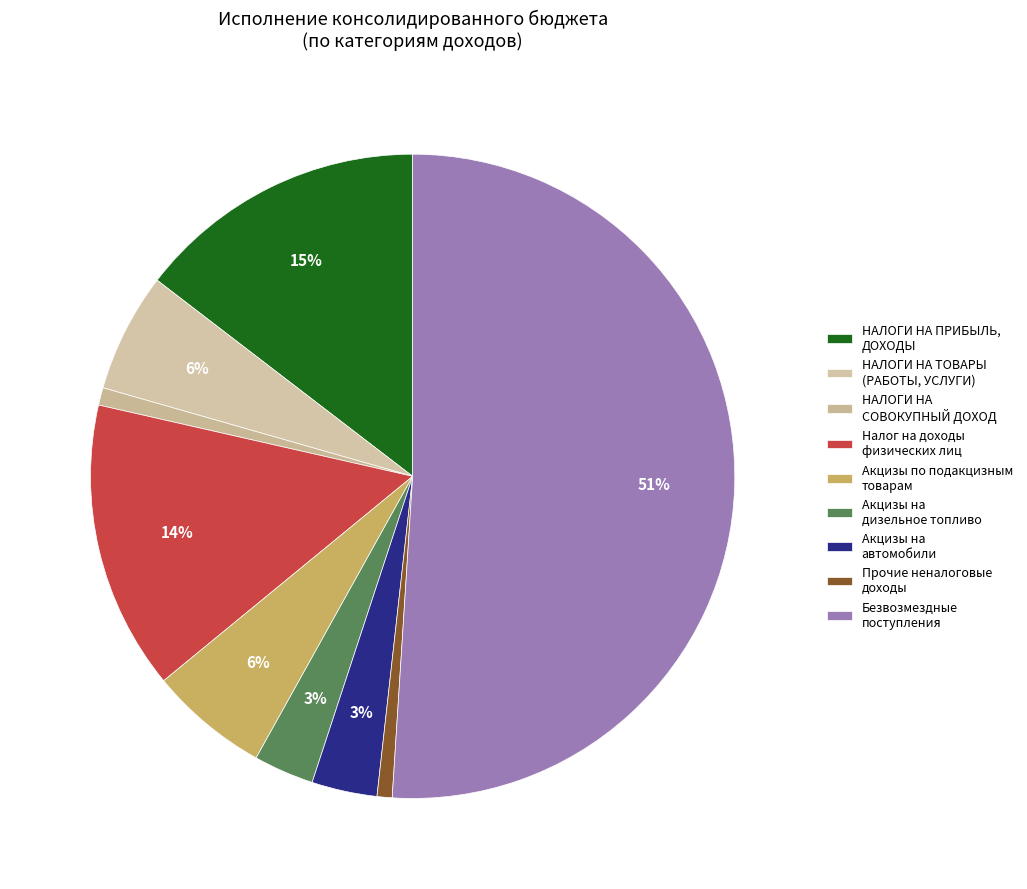

To the nearest percent, what is the average slice percentage?

11%